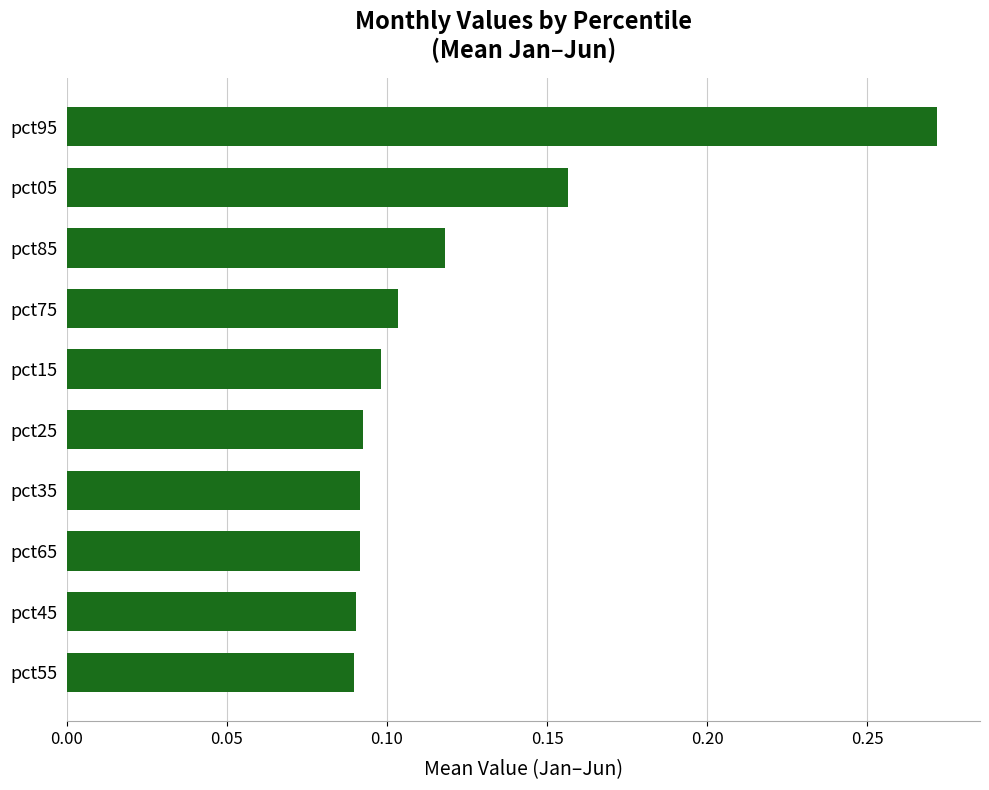

Which label corresponds to the largest value in the chart?

pct95